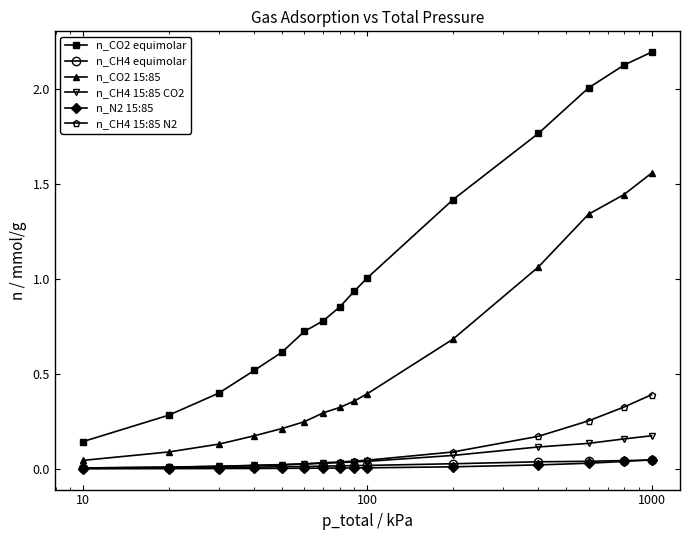

Count the number of categories in the chart.

15